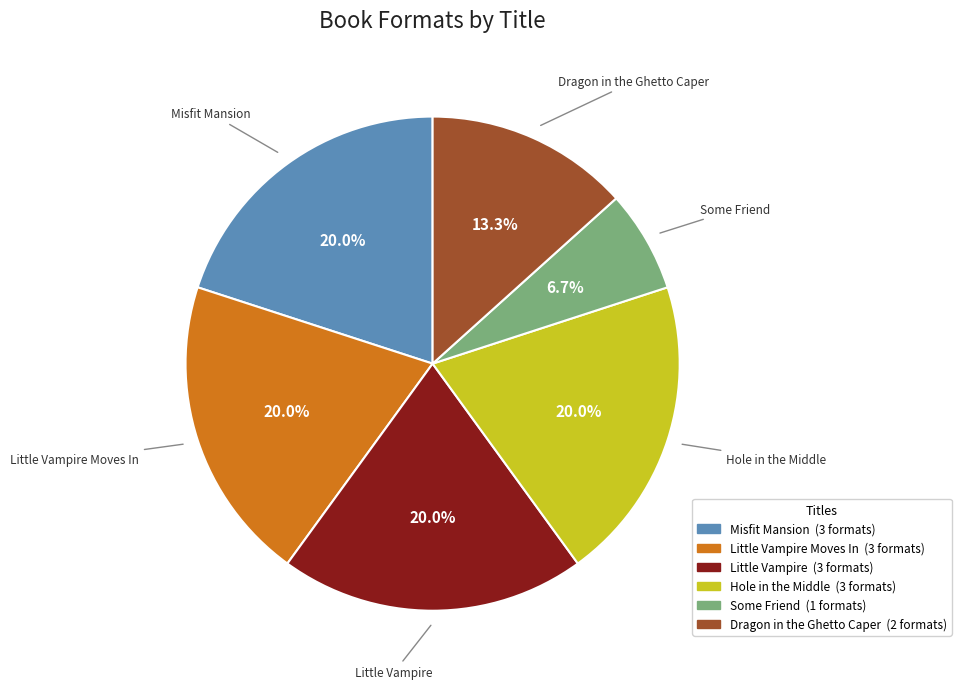

How many segments does this pie chart have?

6